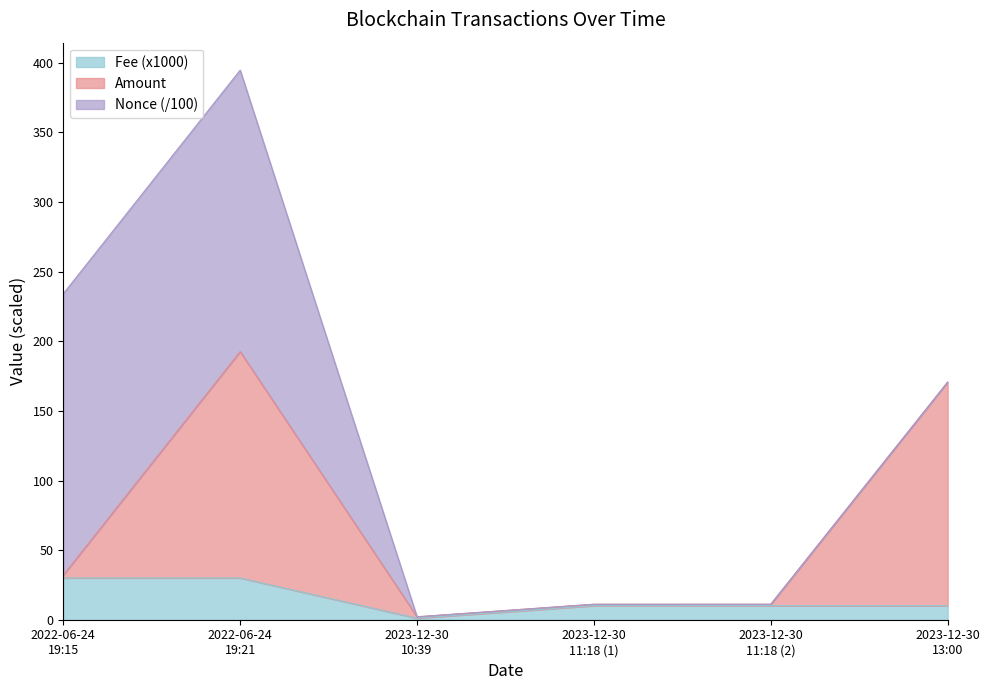

Does the chart have visible grid lines?

No